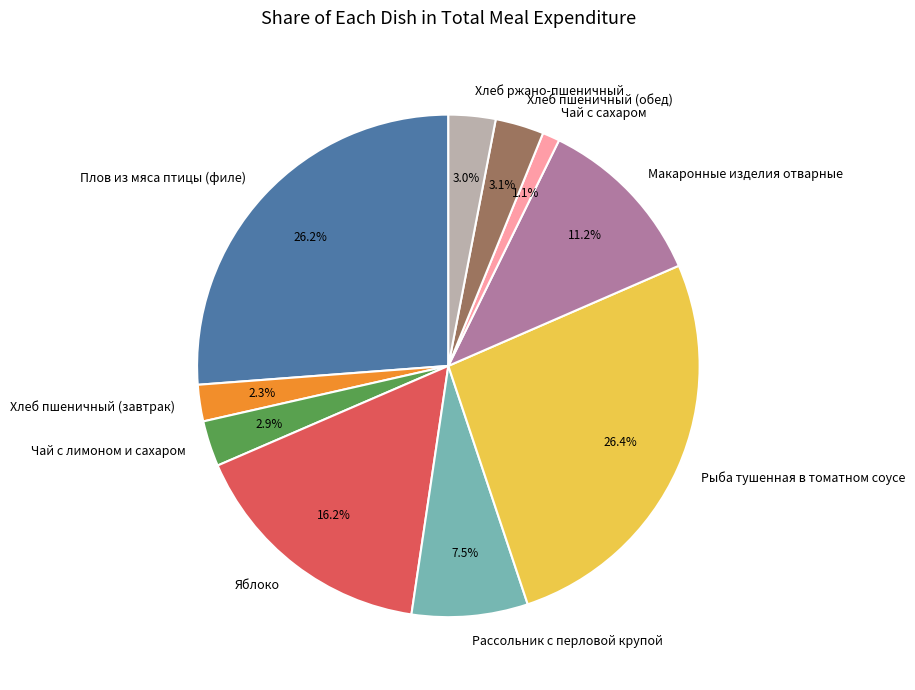

Is it true that Чай с лимоном и сахаром is 14% of the pie?

False